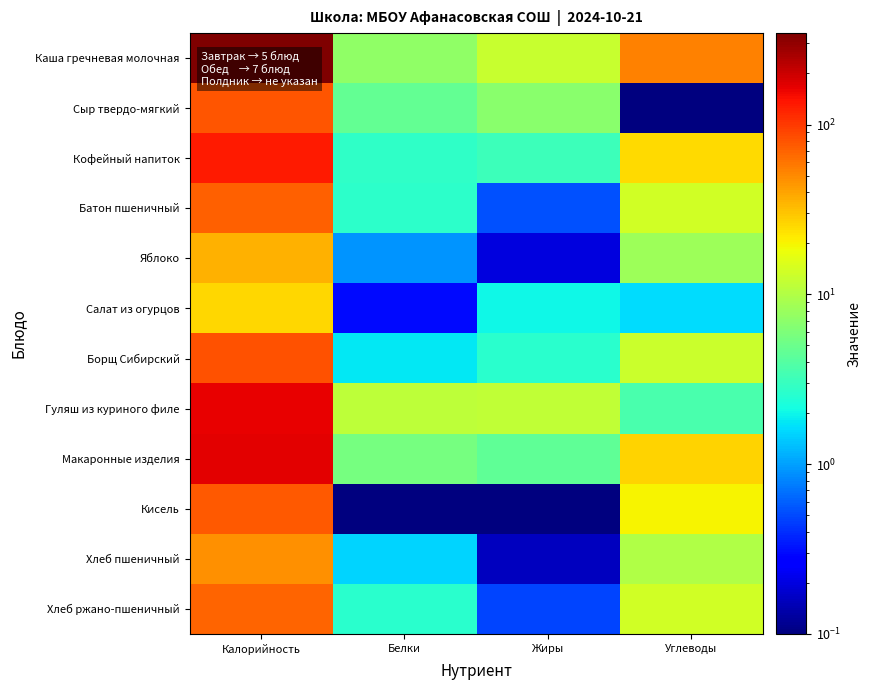

Count the number of data series in this chart.

12